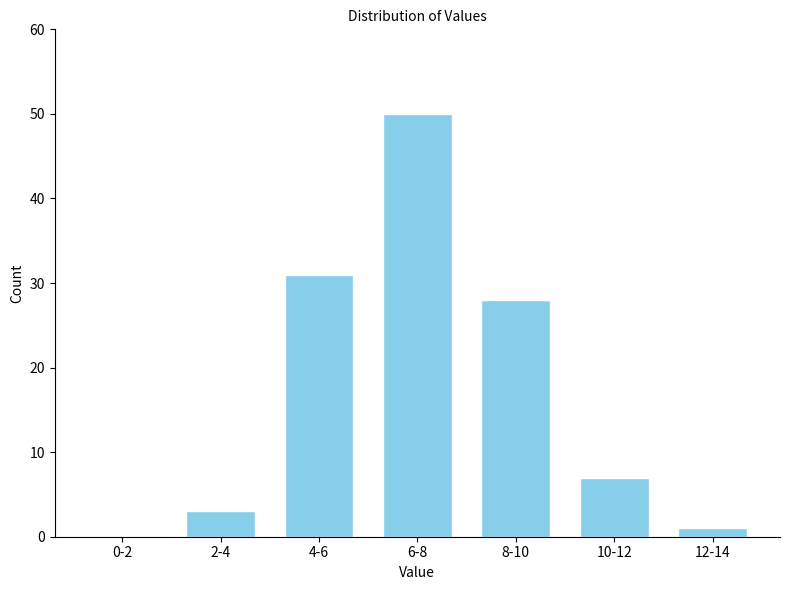

Reading left to right, extract all data points from this chart.

0-2=0	2-4=3	4-6=31	6-8=50	8-10=28	10-12=7	12-14=1